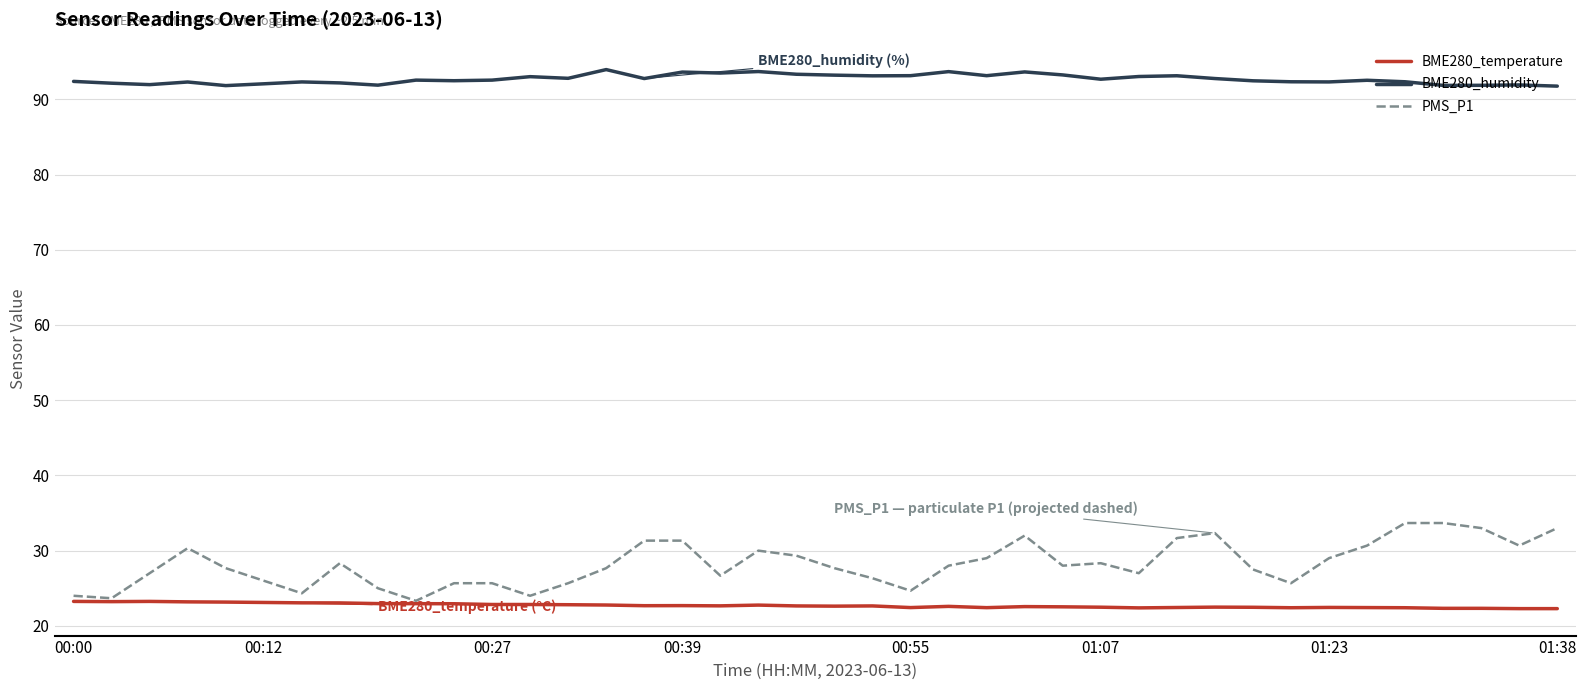

What is the lowest value of the BME280_temperature series?

22.3